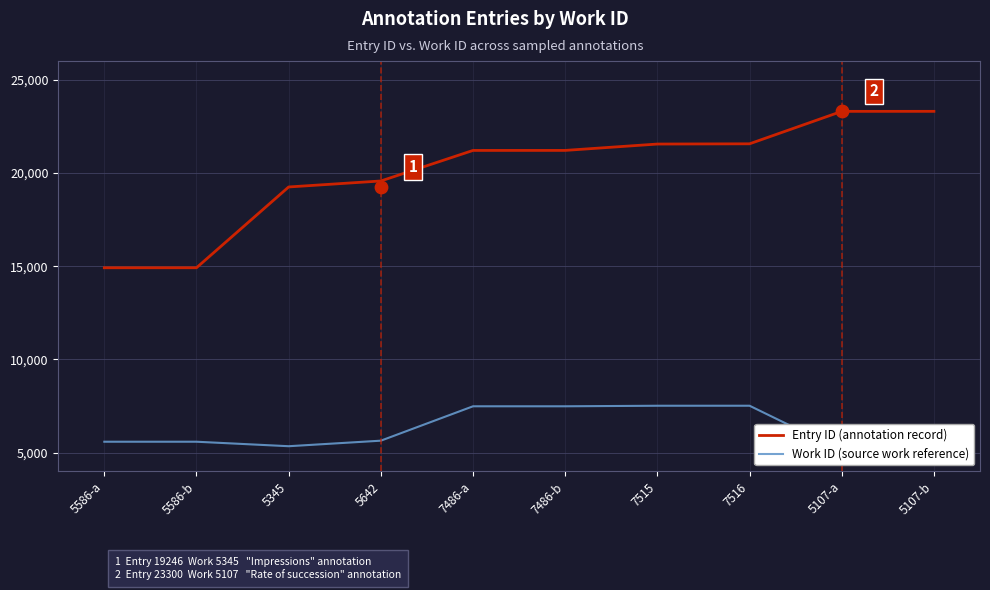

What is the total value across all series at 7486-b?

28692